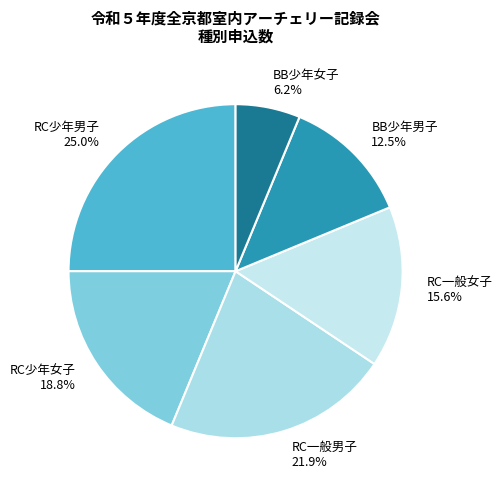

Rank the categories by value from lowest to highest.

BB少年女子, BB少年男子, RC一般女子, RC少年女子, RC一般男子, RC少年男子